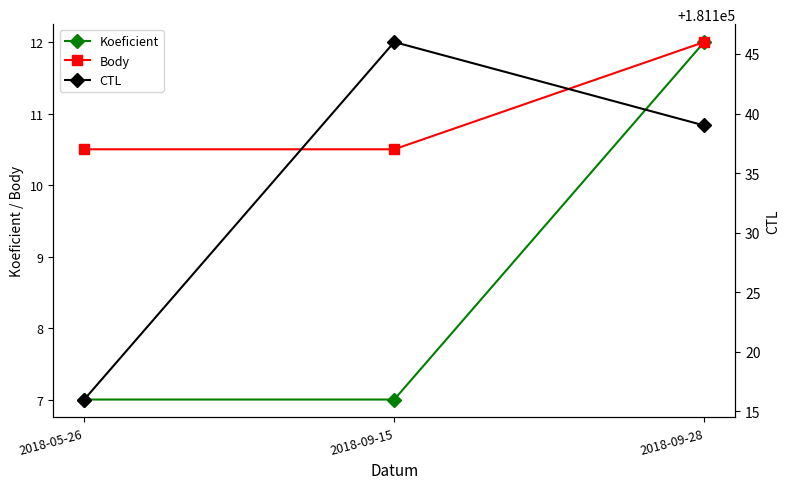

Reading left to right, transcribe all the data shown in this chart.

Koeficient: 2018-05-26=7.0	2018-09-15=7.0	2018-09-28=12.0
Body: 2018-05-26=10.5	2018-09-15=10.5	2018-09-28=12.0
CTL: 2018-05-26=181116.0	2018-09-15=181146.0	2018-09-28=181139.0